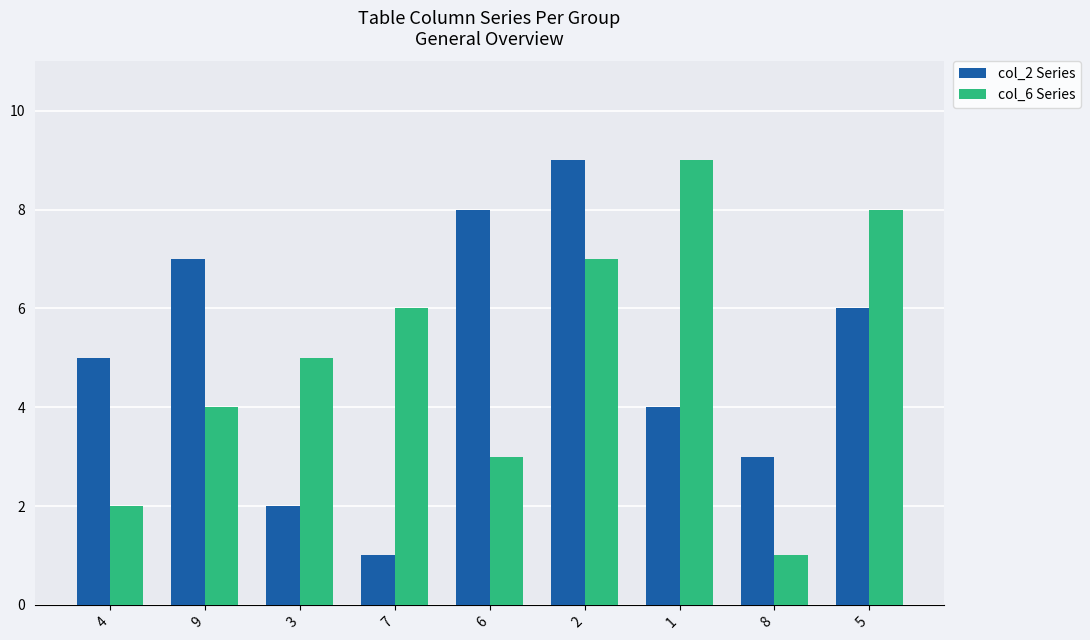

True or false: col_2 Series has a value of 1 at 7.

True